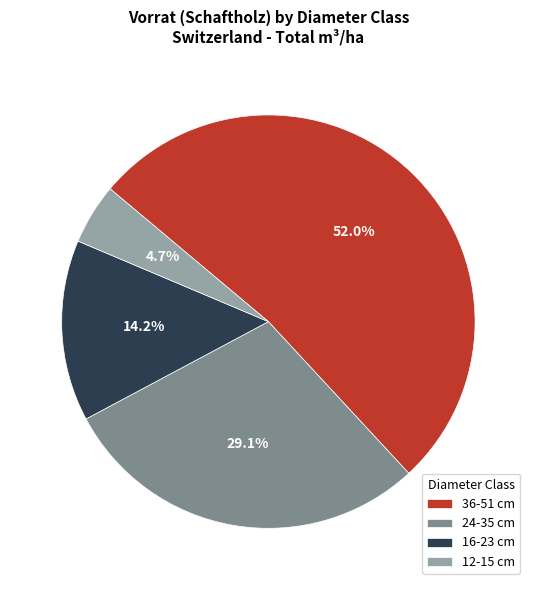

To the nearest percent, what is the difference between the 36-51 cm and 12-15 cm slice percentages?

47%